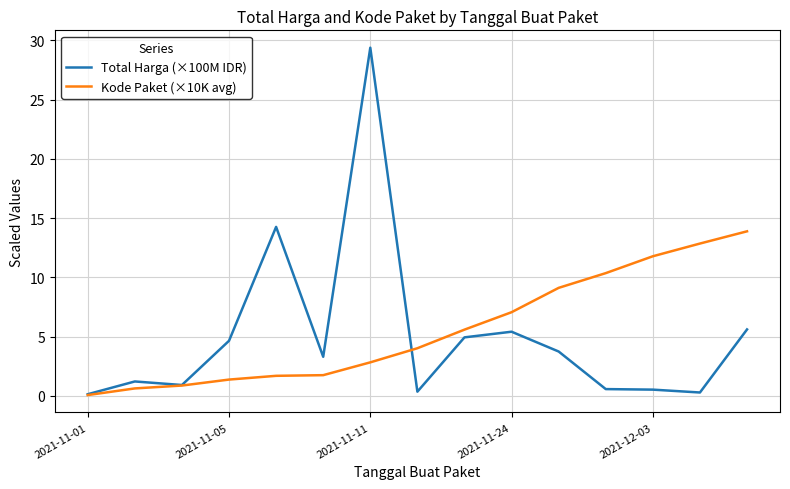

Rank the series by their maximum value, from highest to lowest.

Total Harga (×100M IDR), Kode Paket (×10K avg)